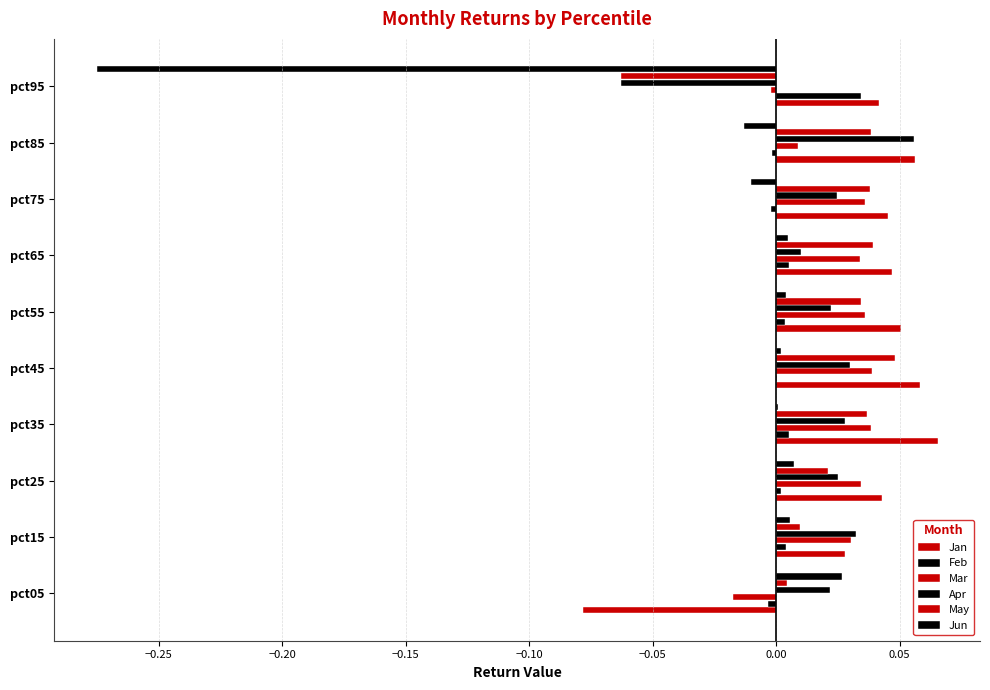

Count the number of data series in this chart.

6